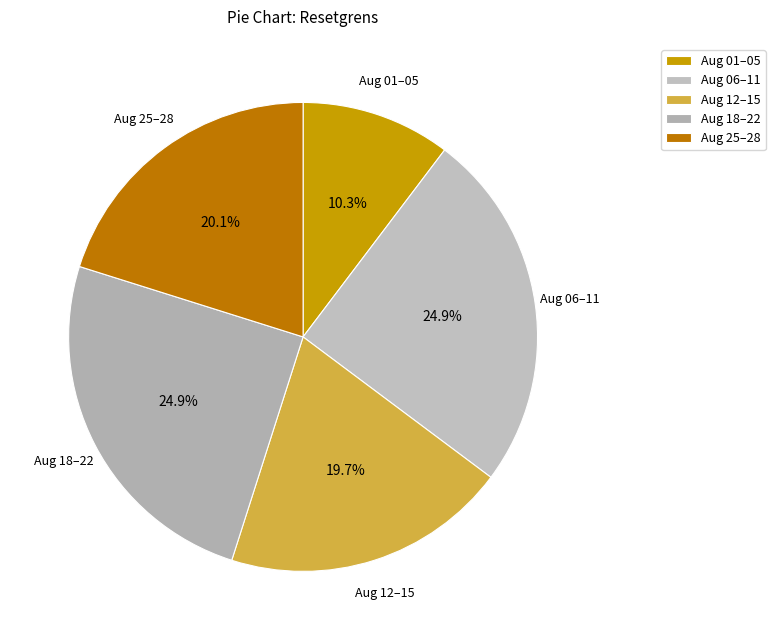

Is there a majority slice in this chart?

No